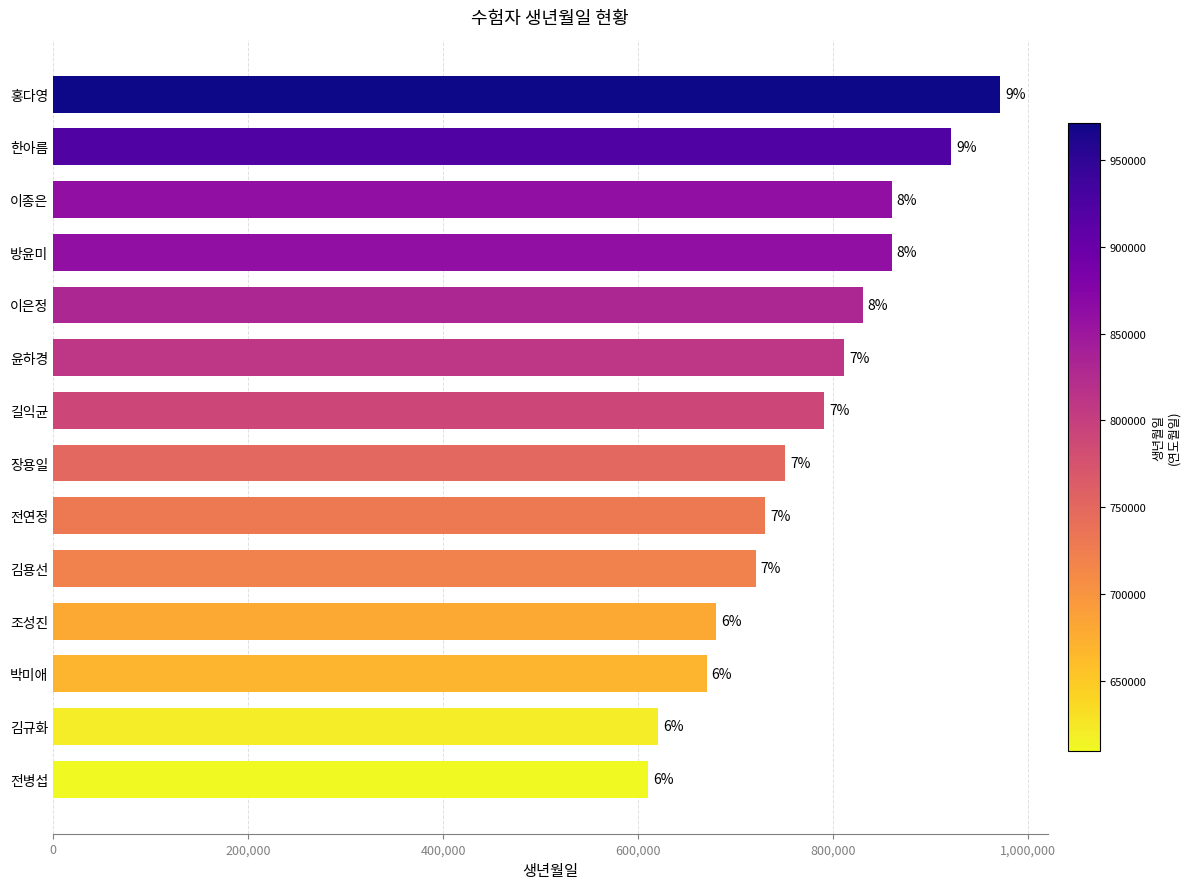

Are the bars horizontal?

Yes